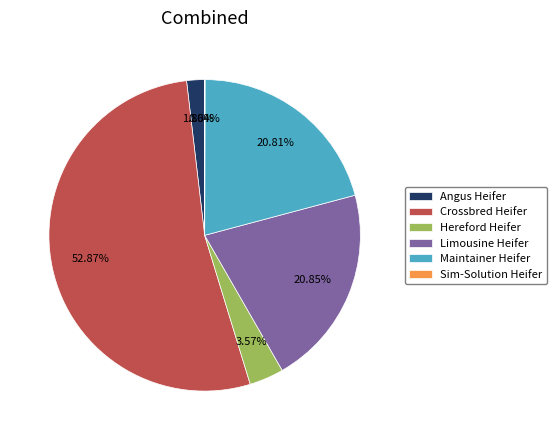

What is the majority slice?

Crossbred Heifer